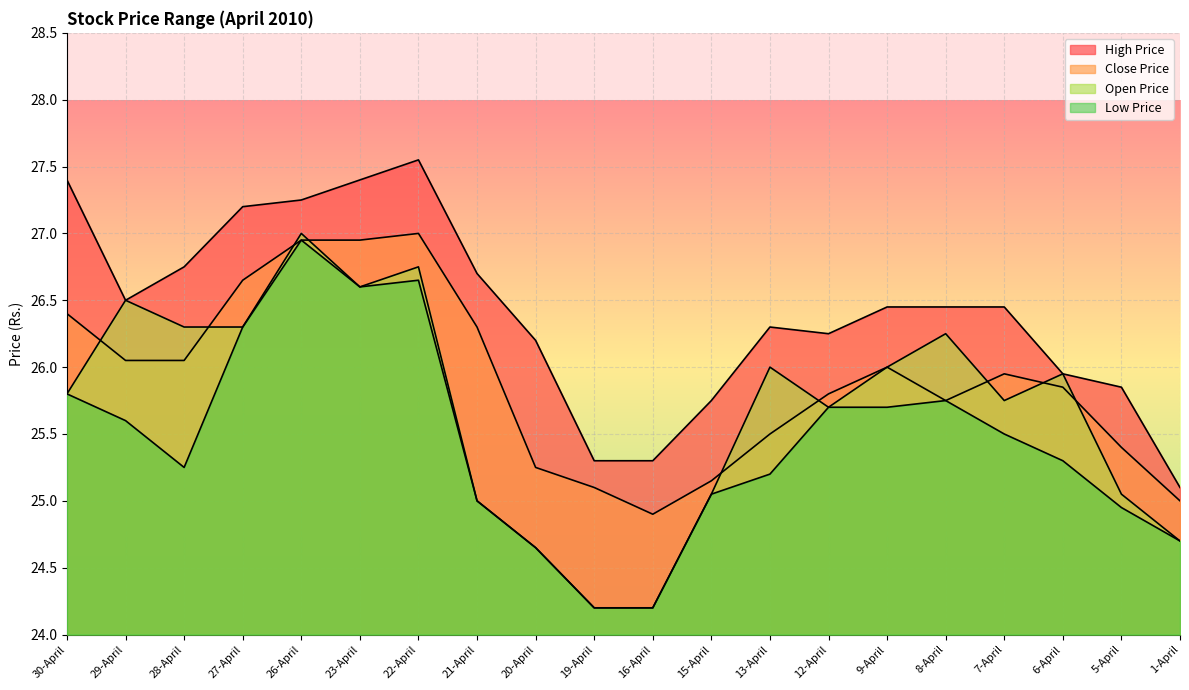

List the series in order of their overall mean, highest first.

High Price, Close Price, Open Price, Low Price